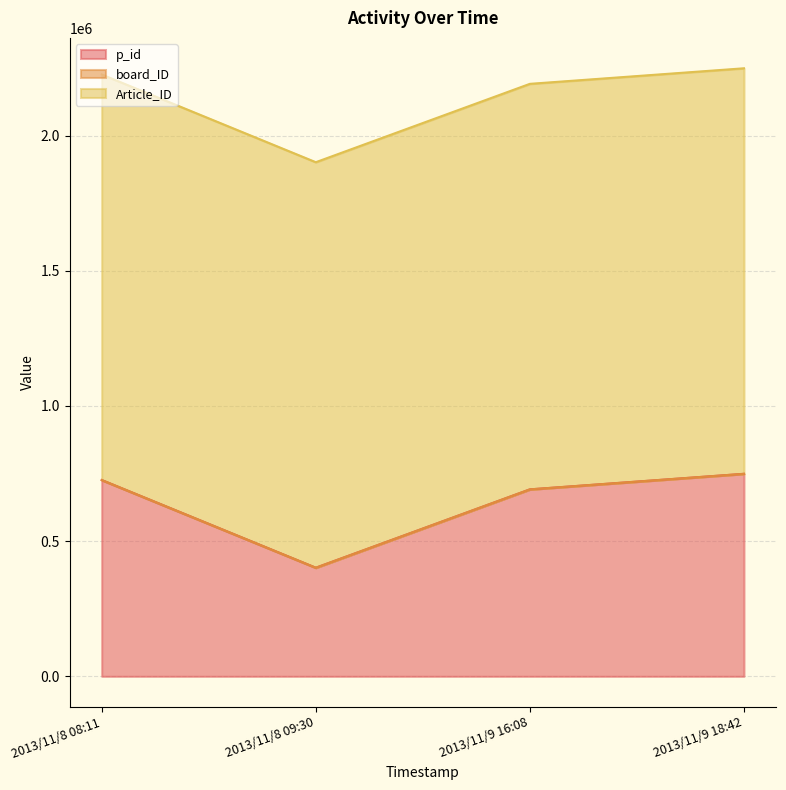

The Article_ID series shows 839533 at 2013/11/8 08:11. True or false?

False